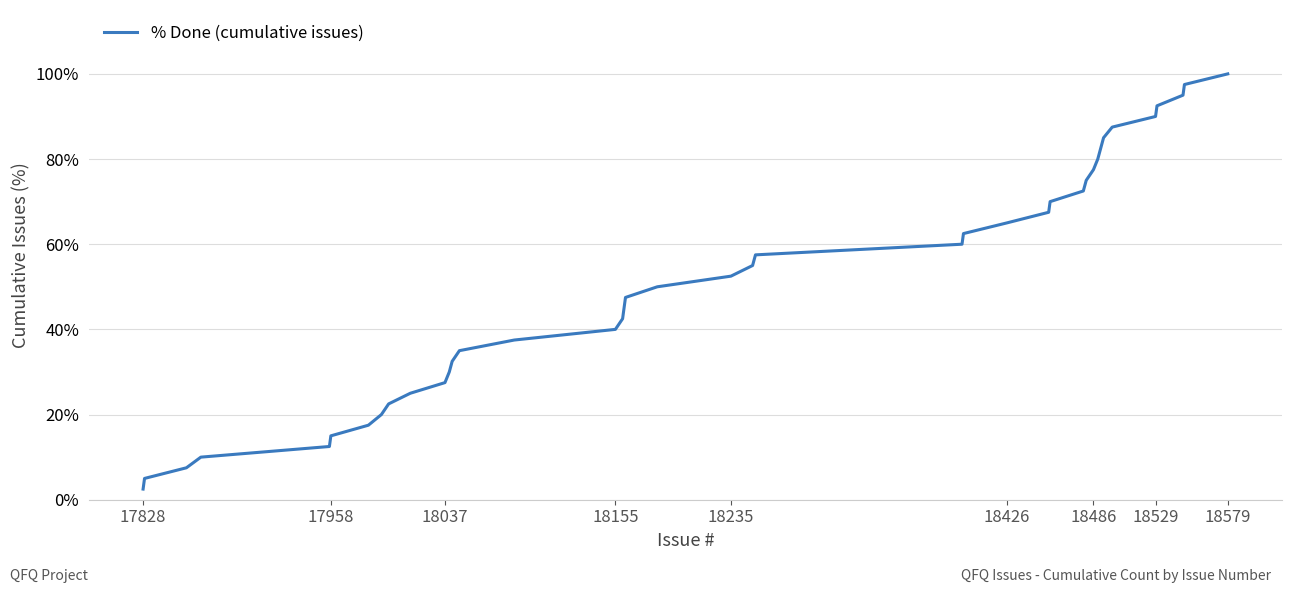

Reading right to left, what are all the values shown in this chart?

100.0	97.5	95.0	92.5	90.0	87.5	85.0	82.5	80.0	77.5	75.0	72.5	70.0	67.5	65.0	62.5	60.0	57.5	55.0	52.5	50.0	47.5	45.0	42.5	40.0	37.5	35.0	32.5	30.0	27.5	25.0	22.5	20.0	17.5	15.0	12.5	10.0	7.5	5.0	2.5